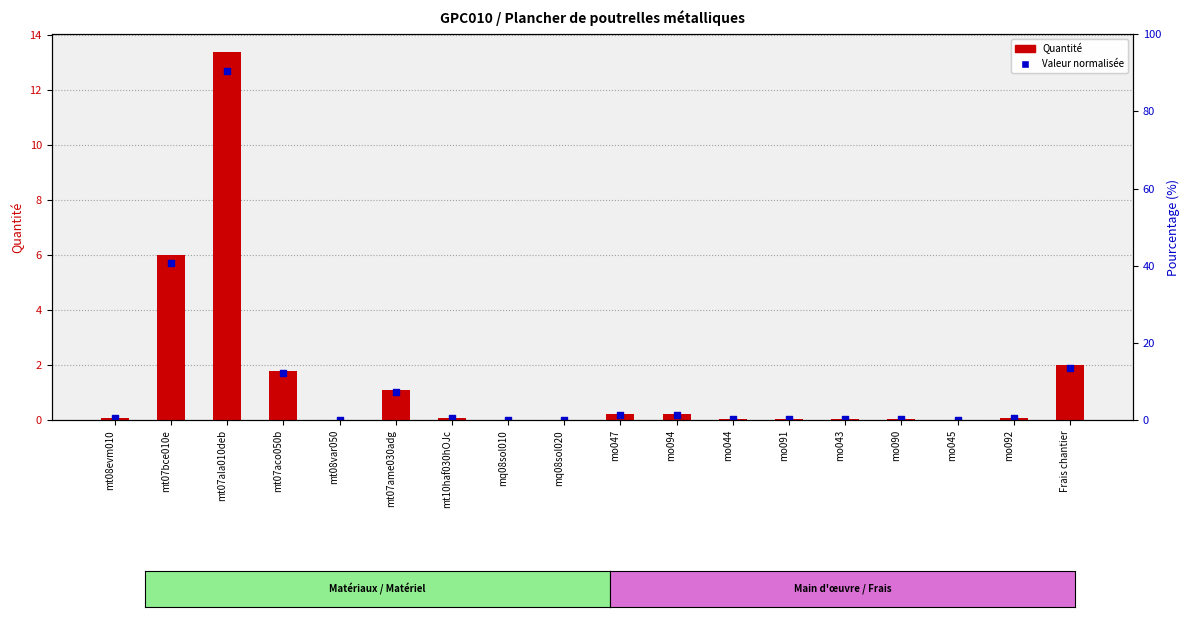

At which category is the sum across all series the highest?

mt07ala010deb